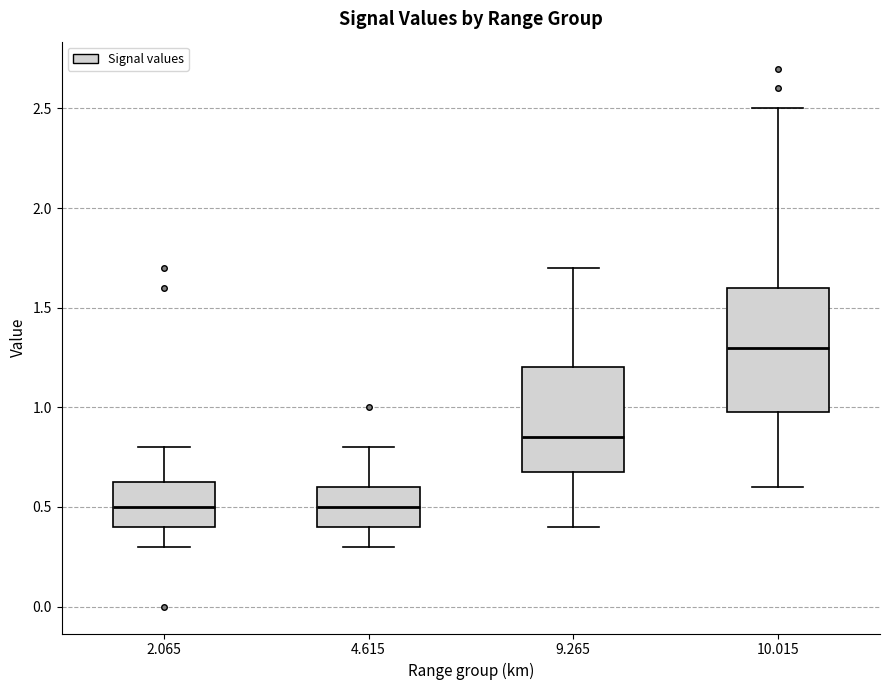

Where does the upper whisker of the box at x = 9.265 end on the y-axis? The values are not printed on the chart, so give them approximately, as read against the axis.

1.70